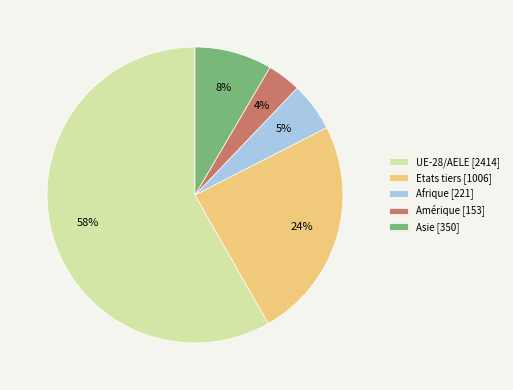

Which category has the smallest portion of the pie?

Amérique